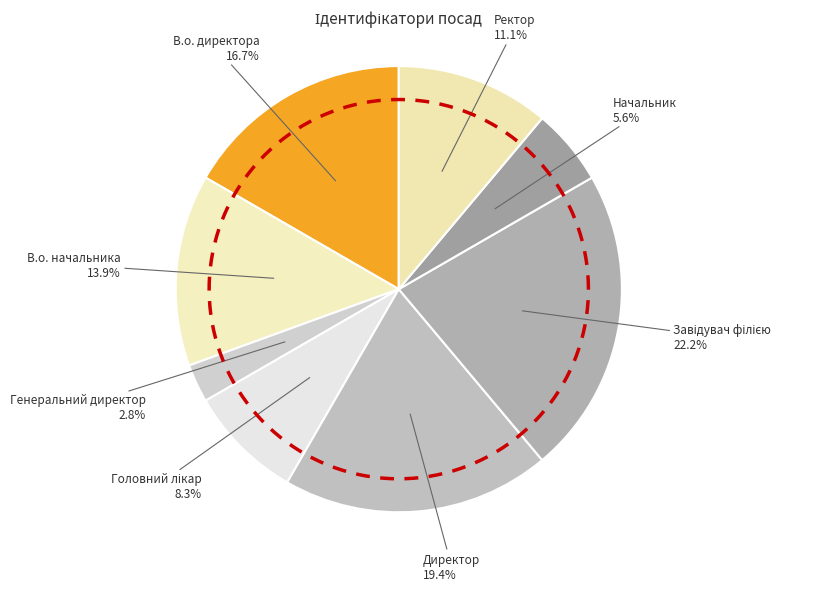

To the nearest percent, what is the difference between the largest and smallest slice percentages?

19%